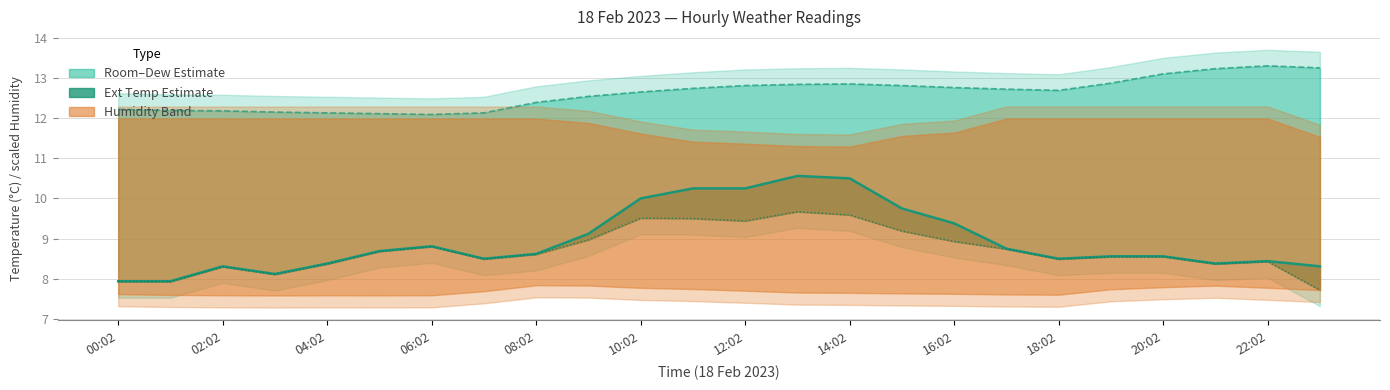

What position from the left is 15?

16